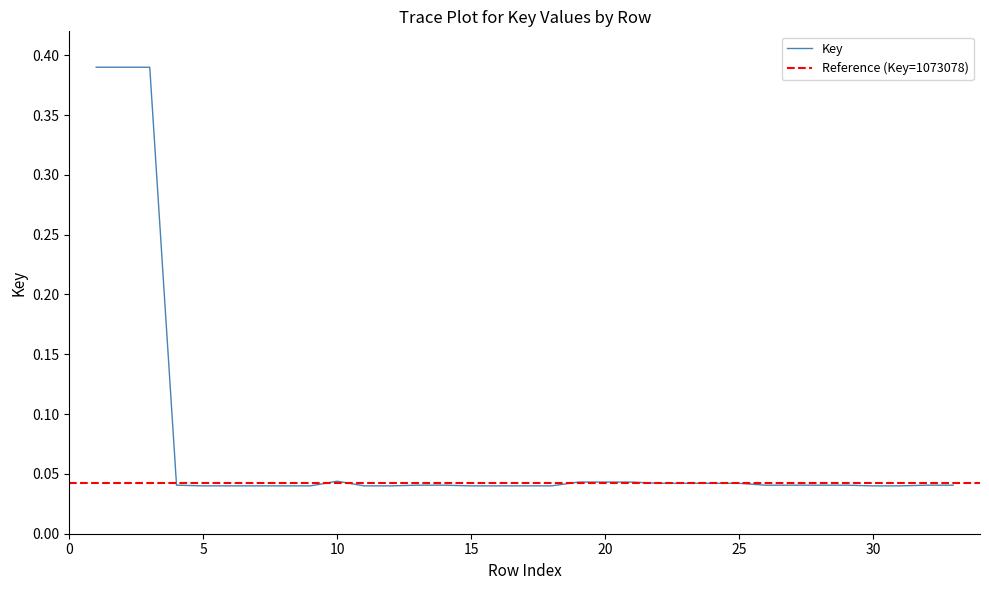

Reading left to right, extract all data points from this chart.

0.4	0.4	0.4	0.0	0.0	0.0	0.0	0.0	0.0	0.0	0.0	0.0	0.0	0.0	0.0	0.0	0.0	0.0	0.0	0.0	0.0	0.0	0.0	0.0	0.0	0.0	0.0	0.0	0.0	0.0	0.0	0.0	0.0